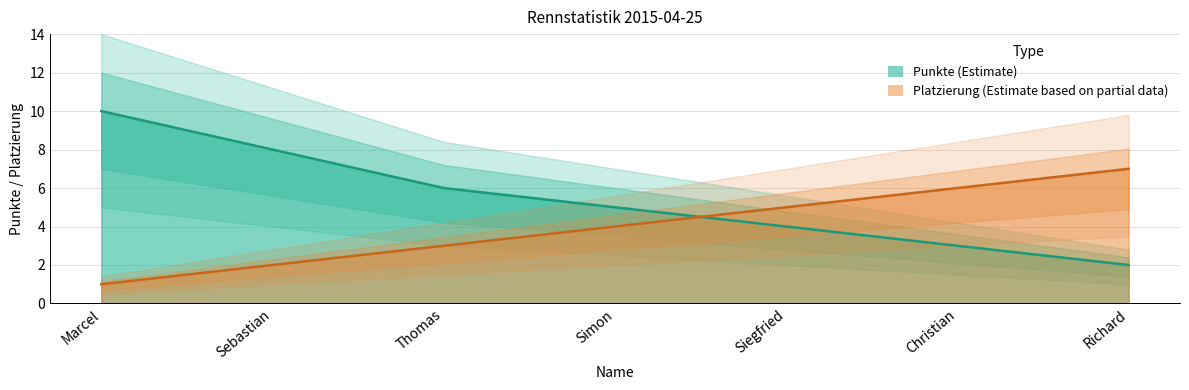

True or false: Platzierung has a value of 9 at Christian.

False